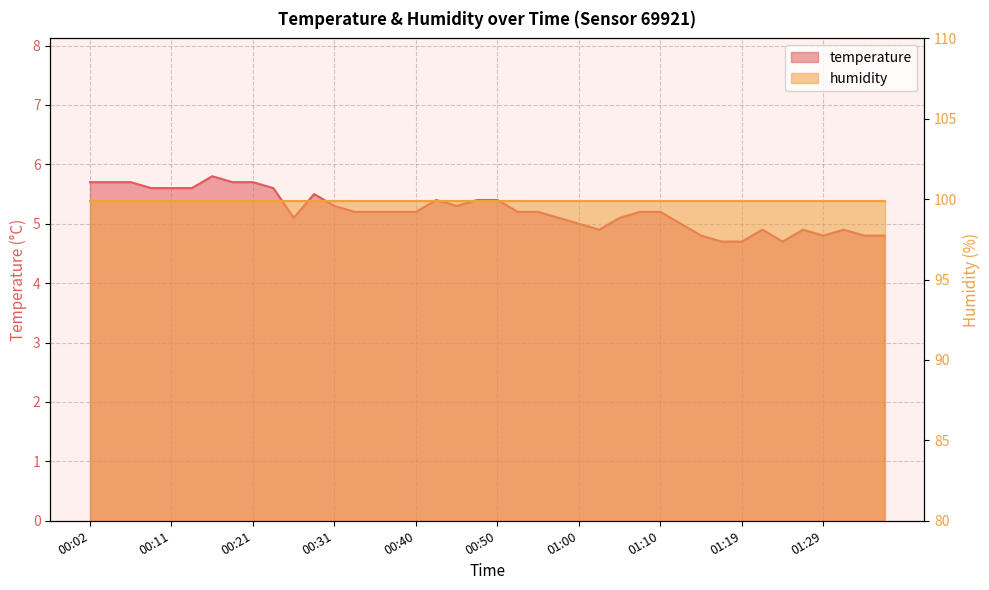

Reading left to right, transcribe all the data shown in this chart.

00:02=5.7	00:04=5.7	00:06=5.7	00:09=5.6	00:11=5.6	00:14=5.6	00:16=5.8	00:19=5.7	00:21=5.7	00:23=5.6	00:26=5.1	00:28=5.5	00:31=5.3	00:33=5.2	00:36=5.2	00:38=5.2	00:40=5.2	00:43=5.4	00:45=5.3	00:48=5.4	00:50=5.4	00:53=5.2	00:55=5.2	00:57=5.1	01:00=5.0	01:02=4.9	01:05=5.1	01:07=5.2	01:10=5.2	01:12=5.0	01:15=4.8	01:17=4.7	01:19=4.7	01:22=4.9	01:24=4.7	01:27=4.9	01:29=4.8	01:32=4.9	01:34=4.8	01:37=4.8